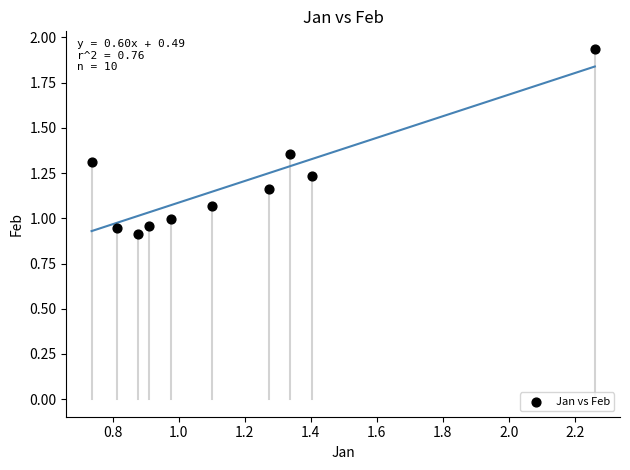

What is the range of X values (max minus min)?

1.5